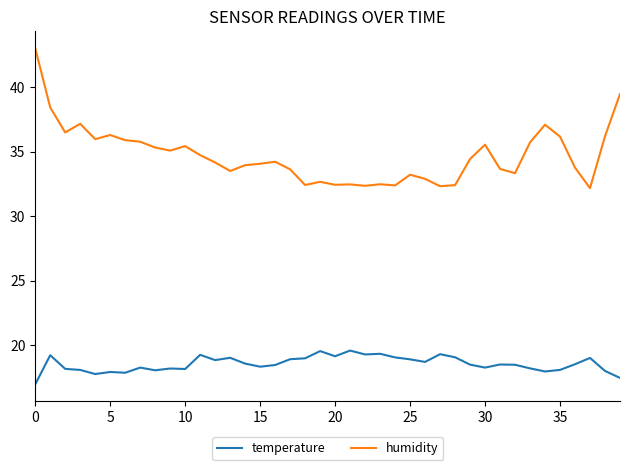

What is the highest value of the humidity series?

43.0